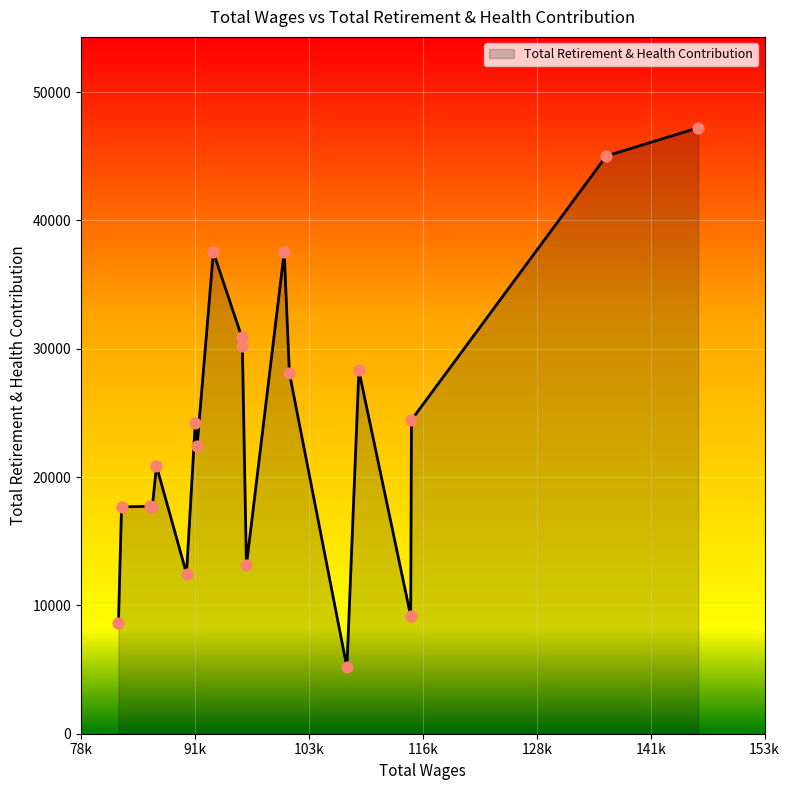

What is the maximum value shown in the chart?

47225